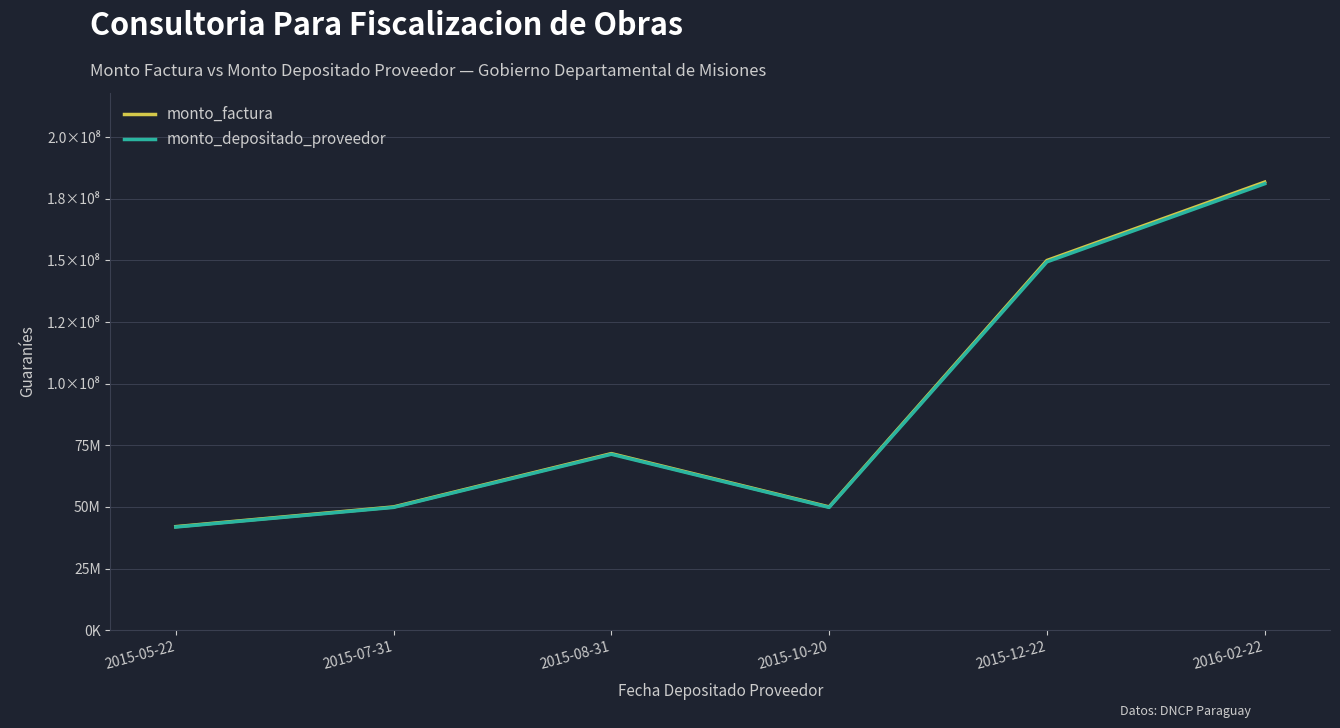

Where is monto_depositado_proveedor nearest to the value 111499105?

2015-12-22